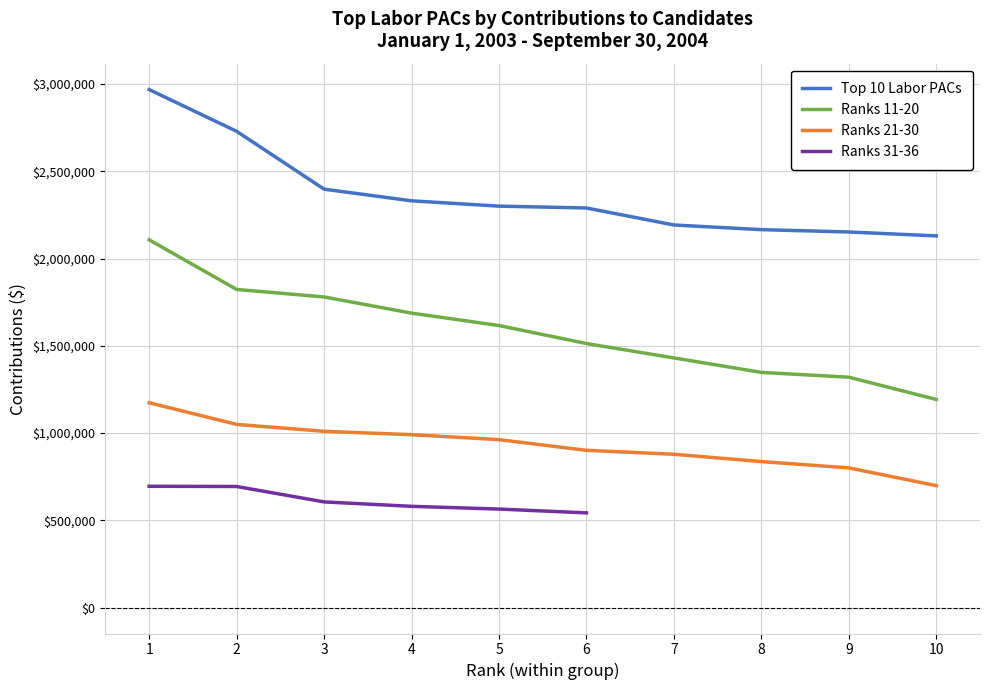

What is the highest value of the Ranks 11-20 series?

2107000.0